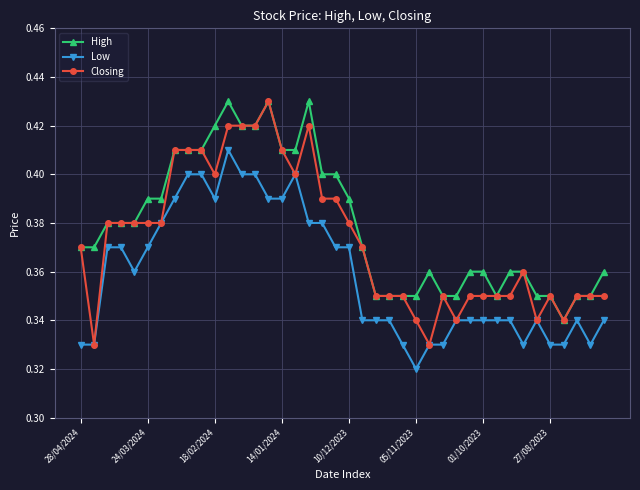

At how many categories does at least one series exceed 0?

40